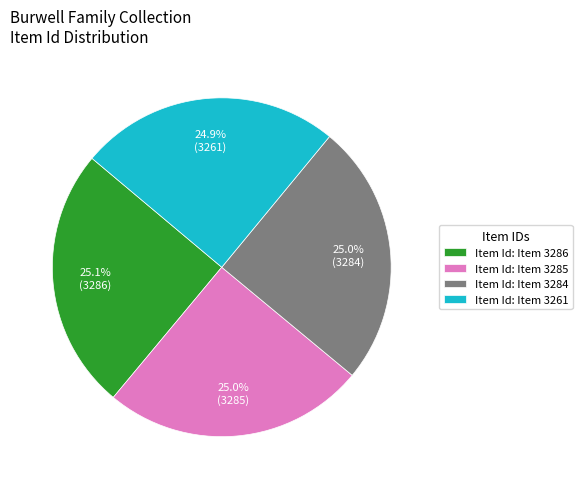

Is there a majority slice in this chart?

No